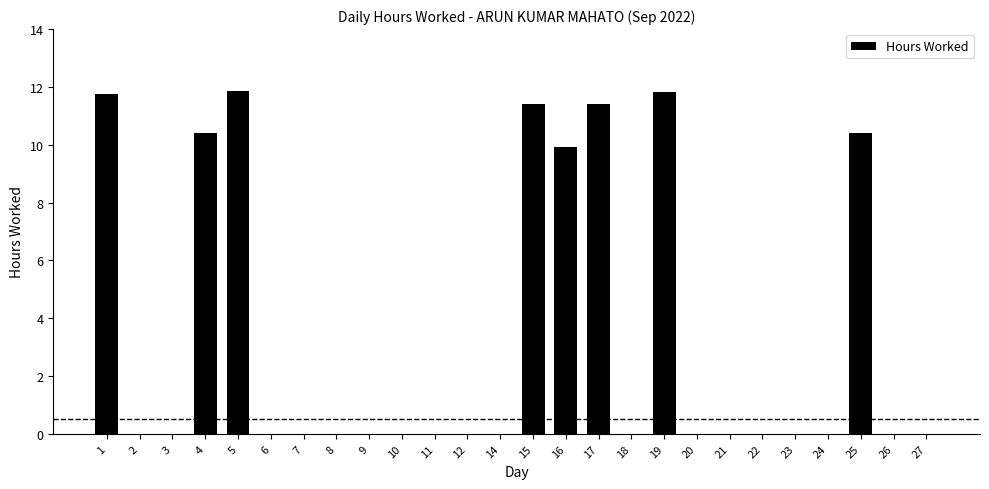

Between 22 and 16, which is larger?

16